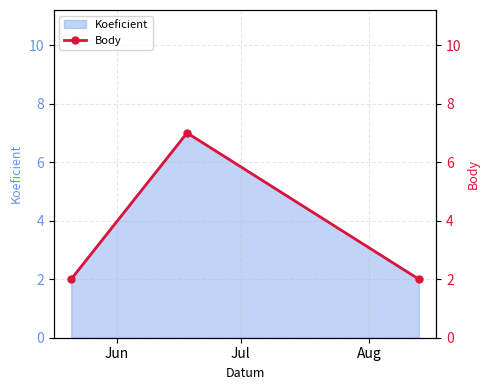

What is the smallest value displayed?

2